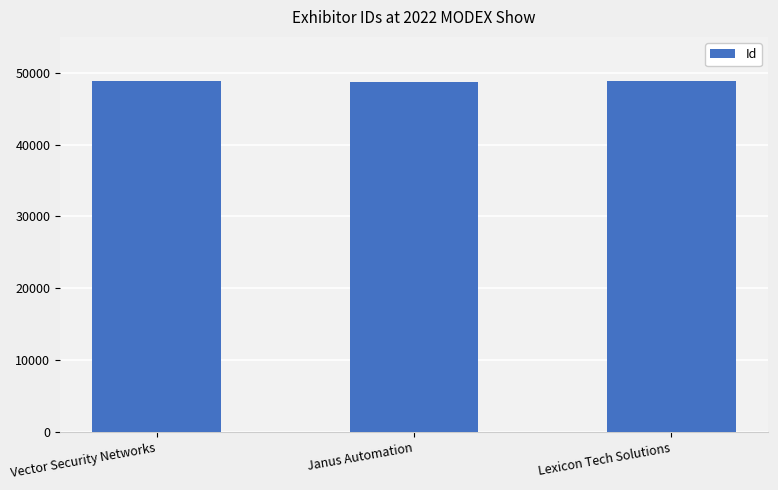

How many series are shown in this chart?

1